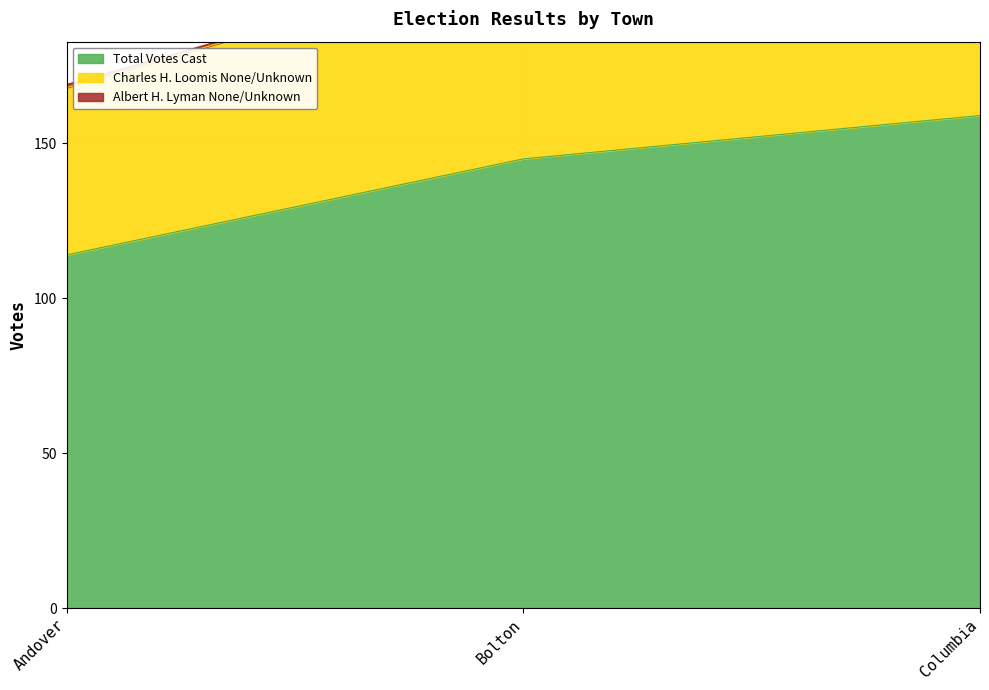

What is the label of the 1st point from the left?

Andover